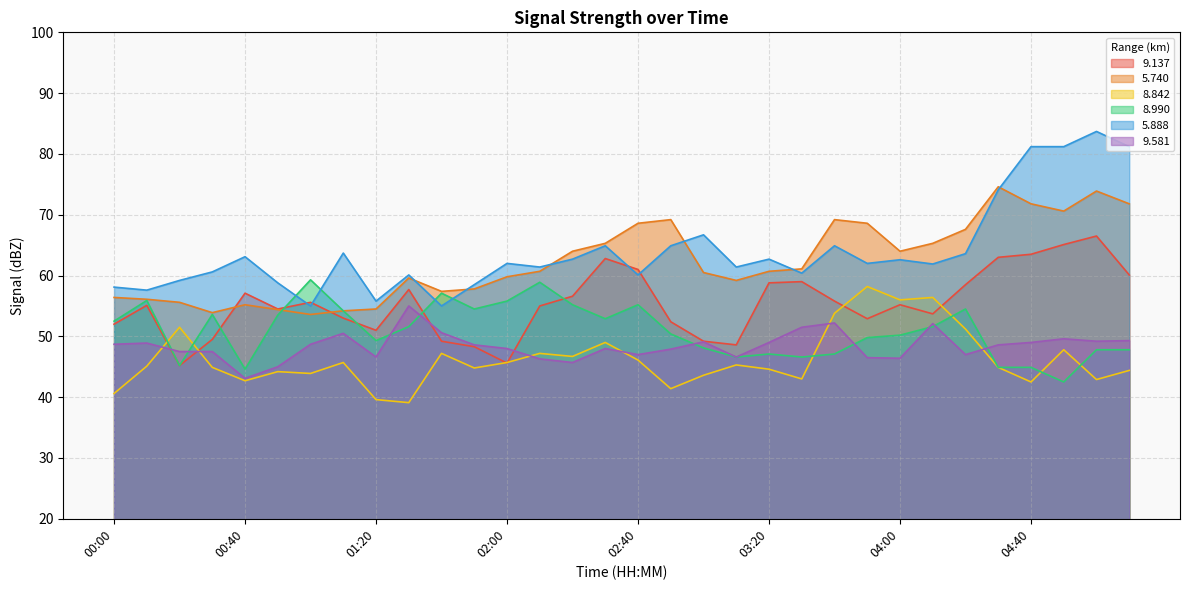

What is the label of the 30th point from the right?

00:20